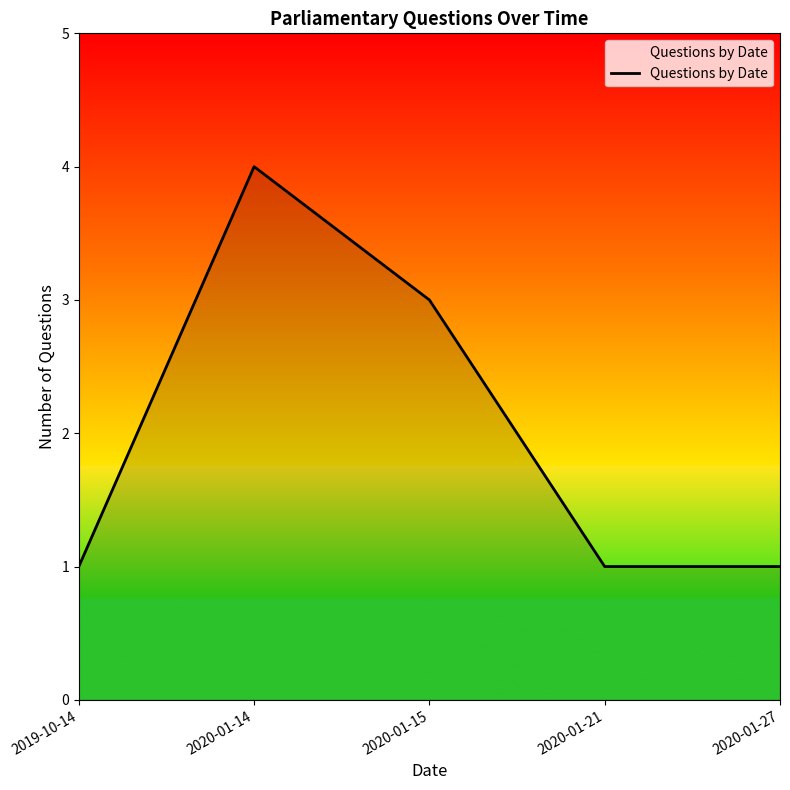

At which category does the chart reach its peak across all series?

2020-01-14